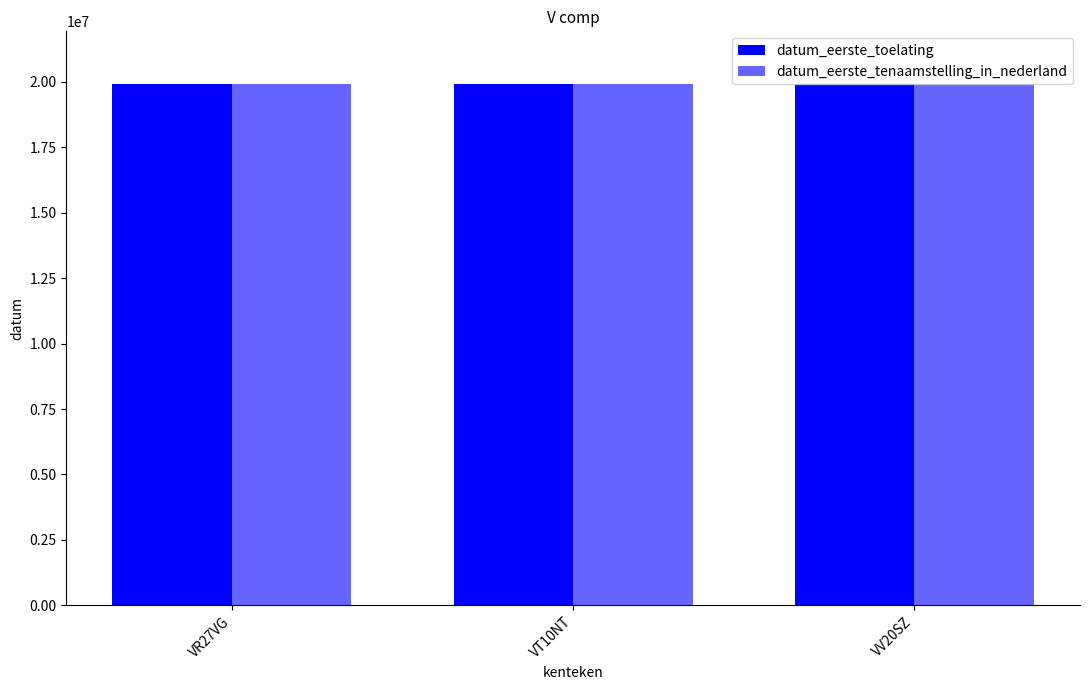

The datum_eerste_tenaamstelling_in_nederland series shows 25987104 at VV20SZ. True or false?

False